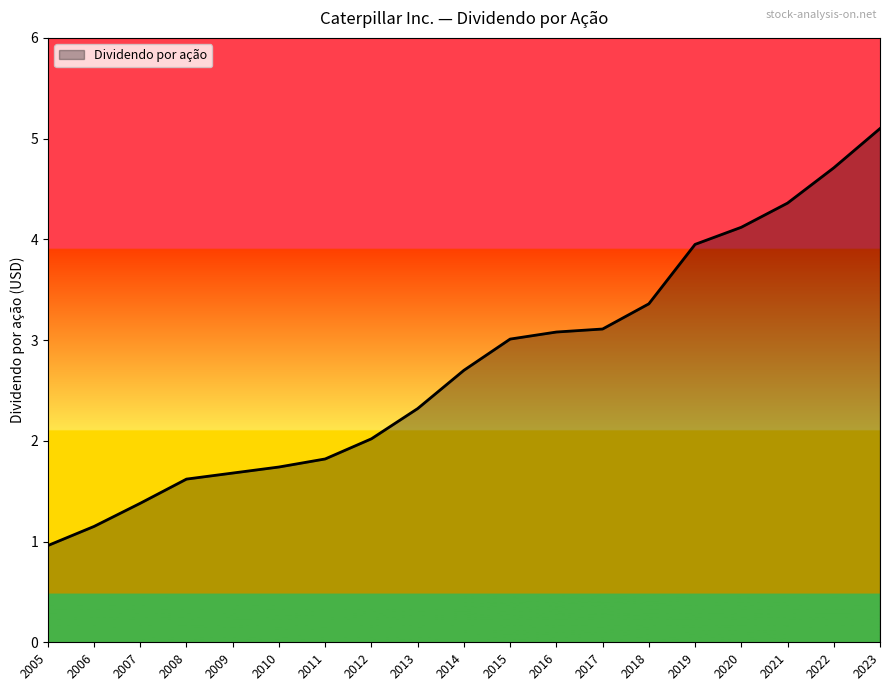

What is the approximate value at 2022?

4.7